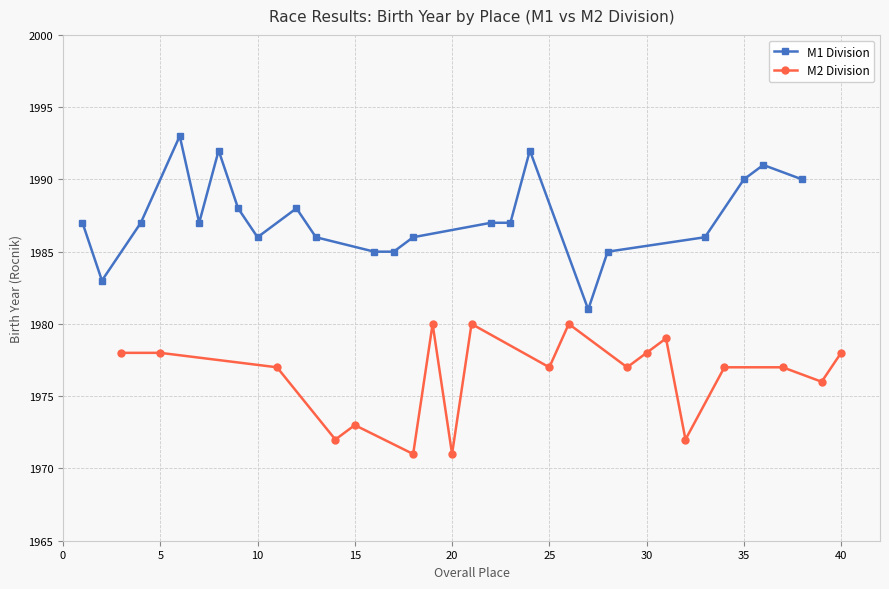

How many lines are shown in the chart?

2